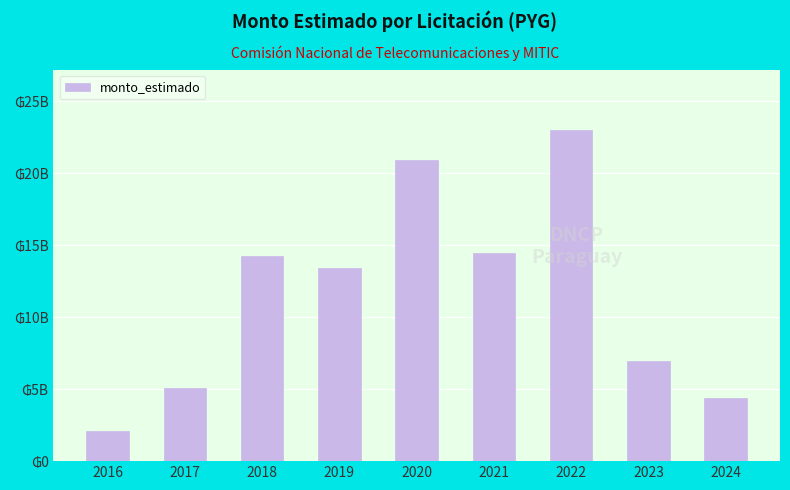

Does the chart contain any negative values?

No